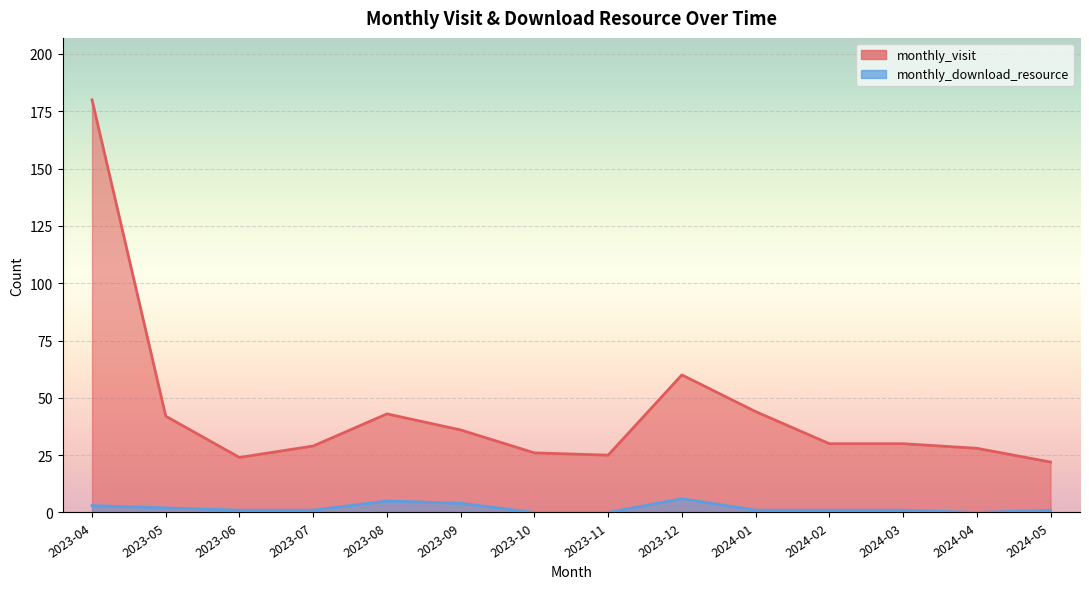

At how many categories does at least one series exceed 100?

1